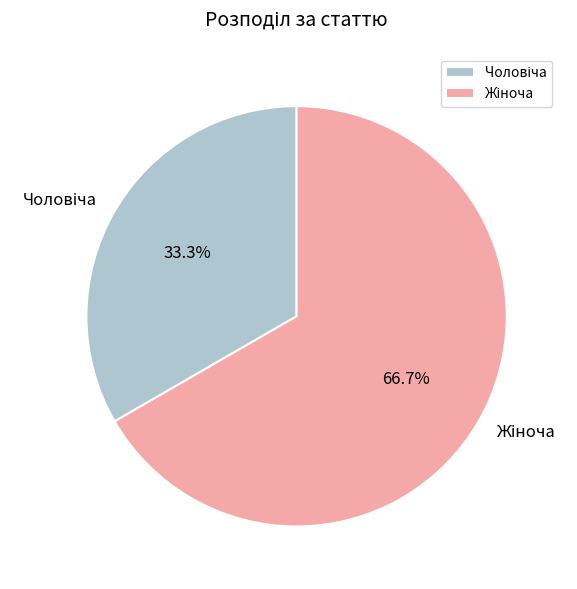

Does any single category account for the majority?

Yes